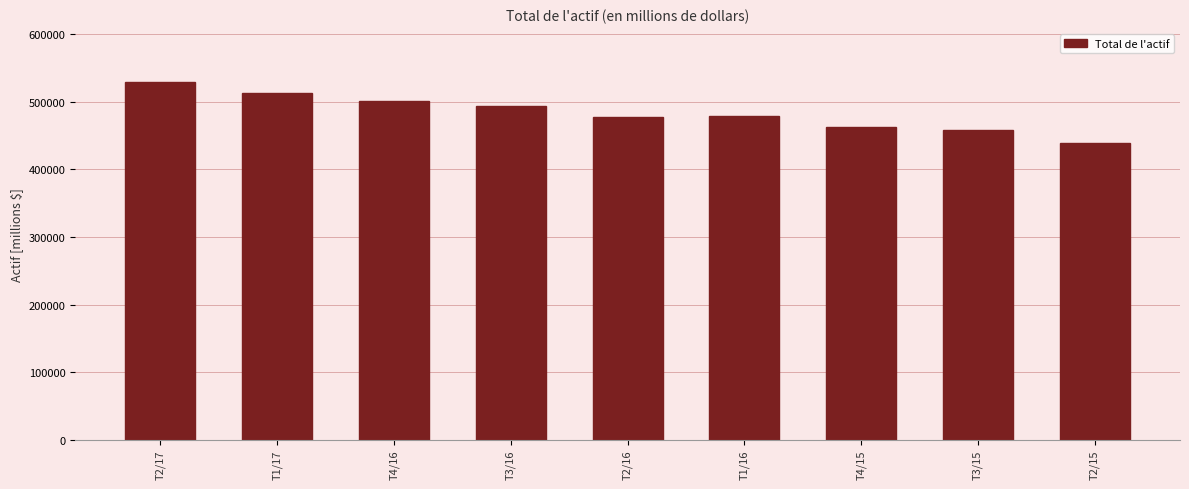

What is the label of the 4th bar from the right?

T1/16